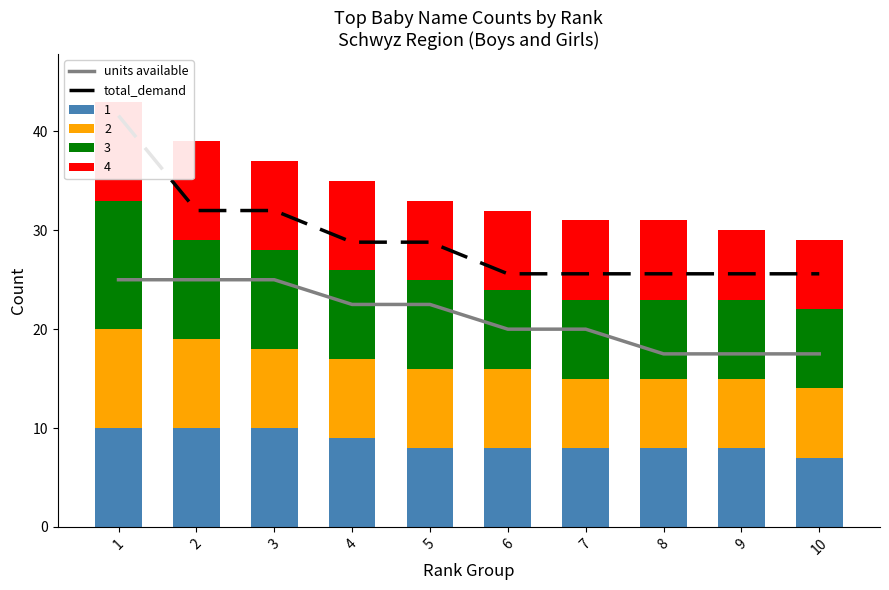

Which series has the largest total across all categories?

total_demand